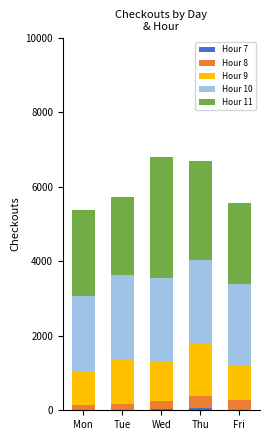

How many data points in Hour 7 are above 18?

2